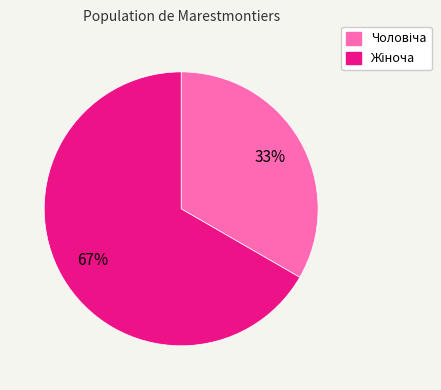

To the nearest percent, what is the average slice percentage?

50%